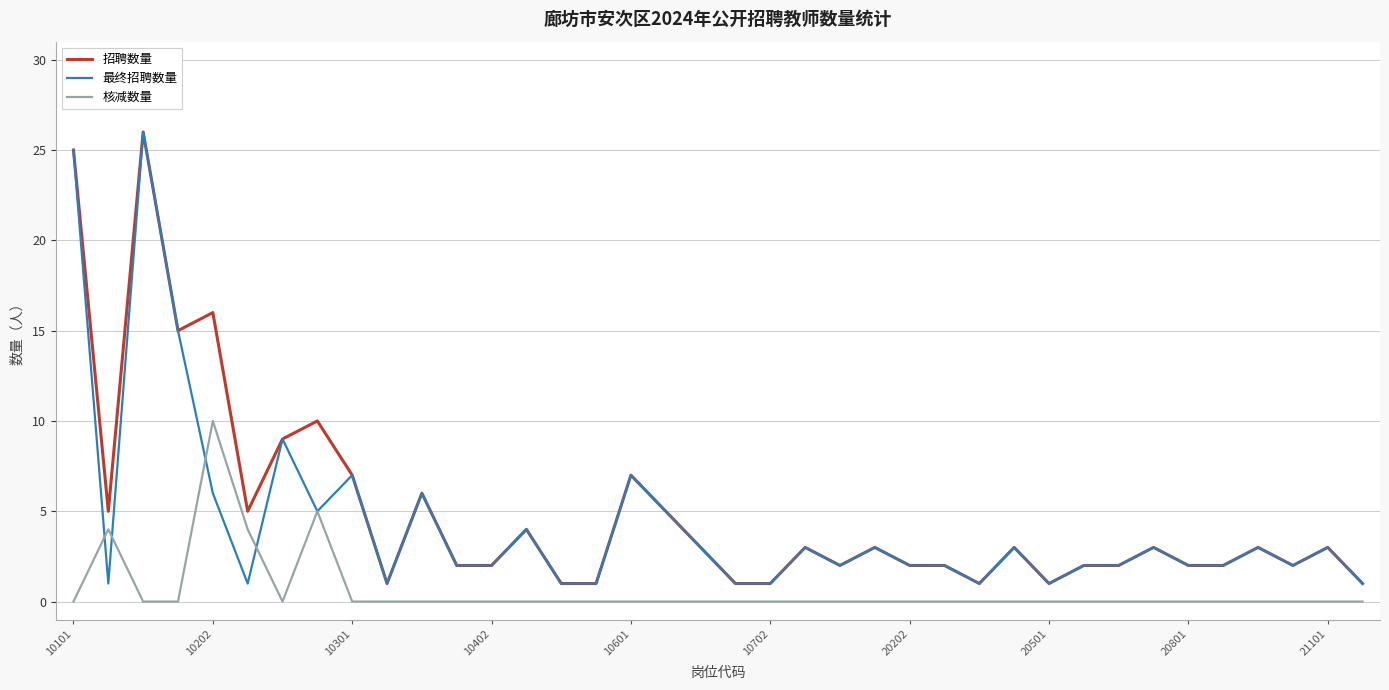

What is the maximum value for 核减数量?

10